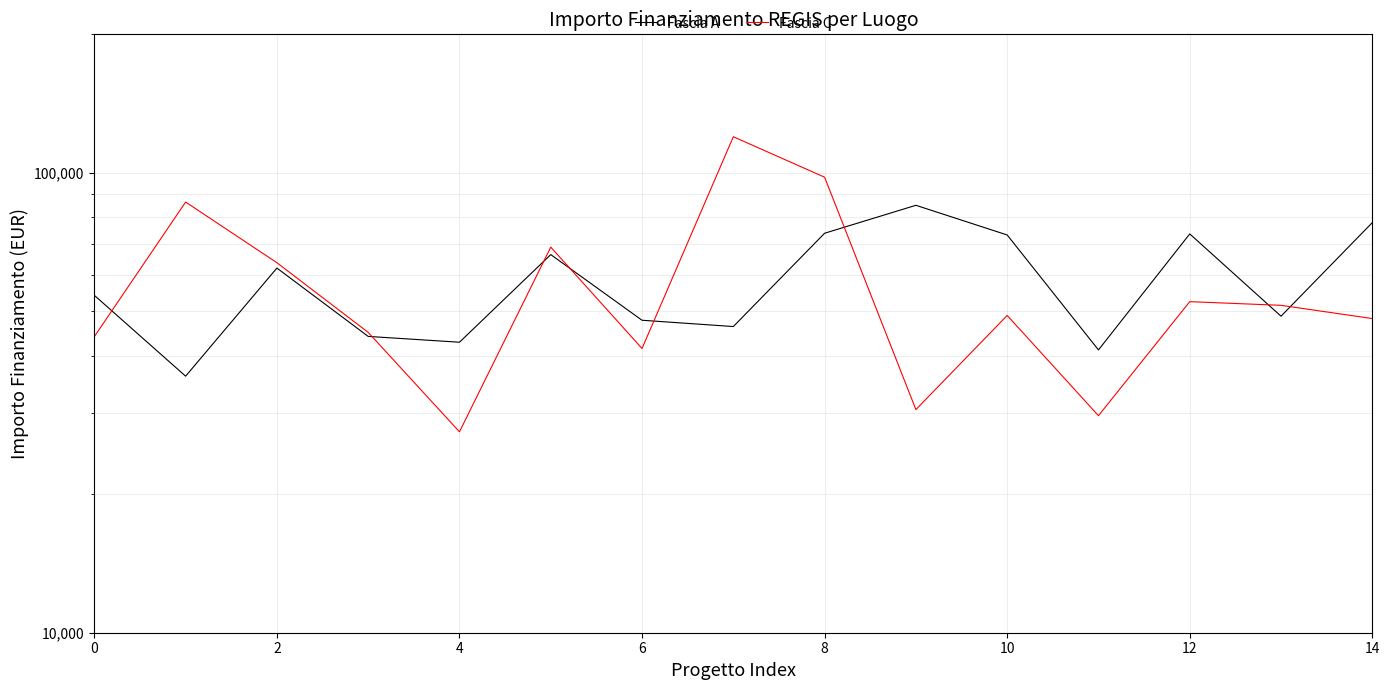

True or false: Fascia A has a value of 30149.5 at 0.

False